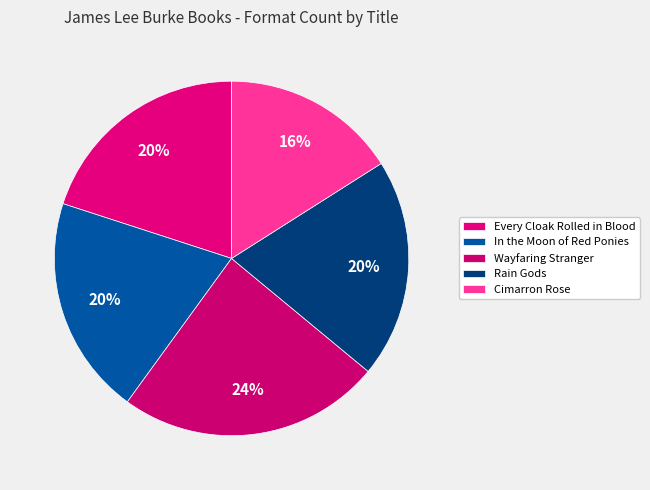

How many segments does this pie chart have?

5